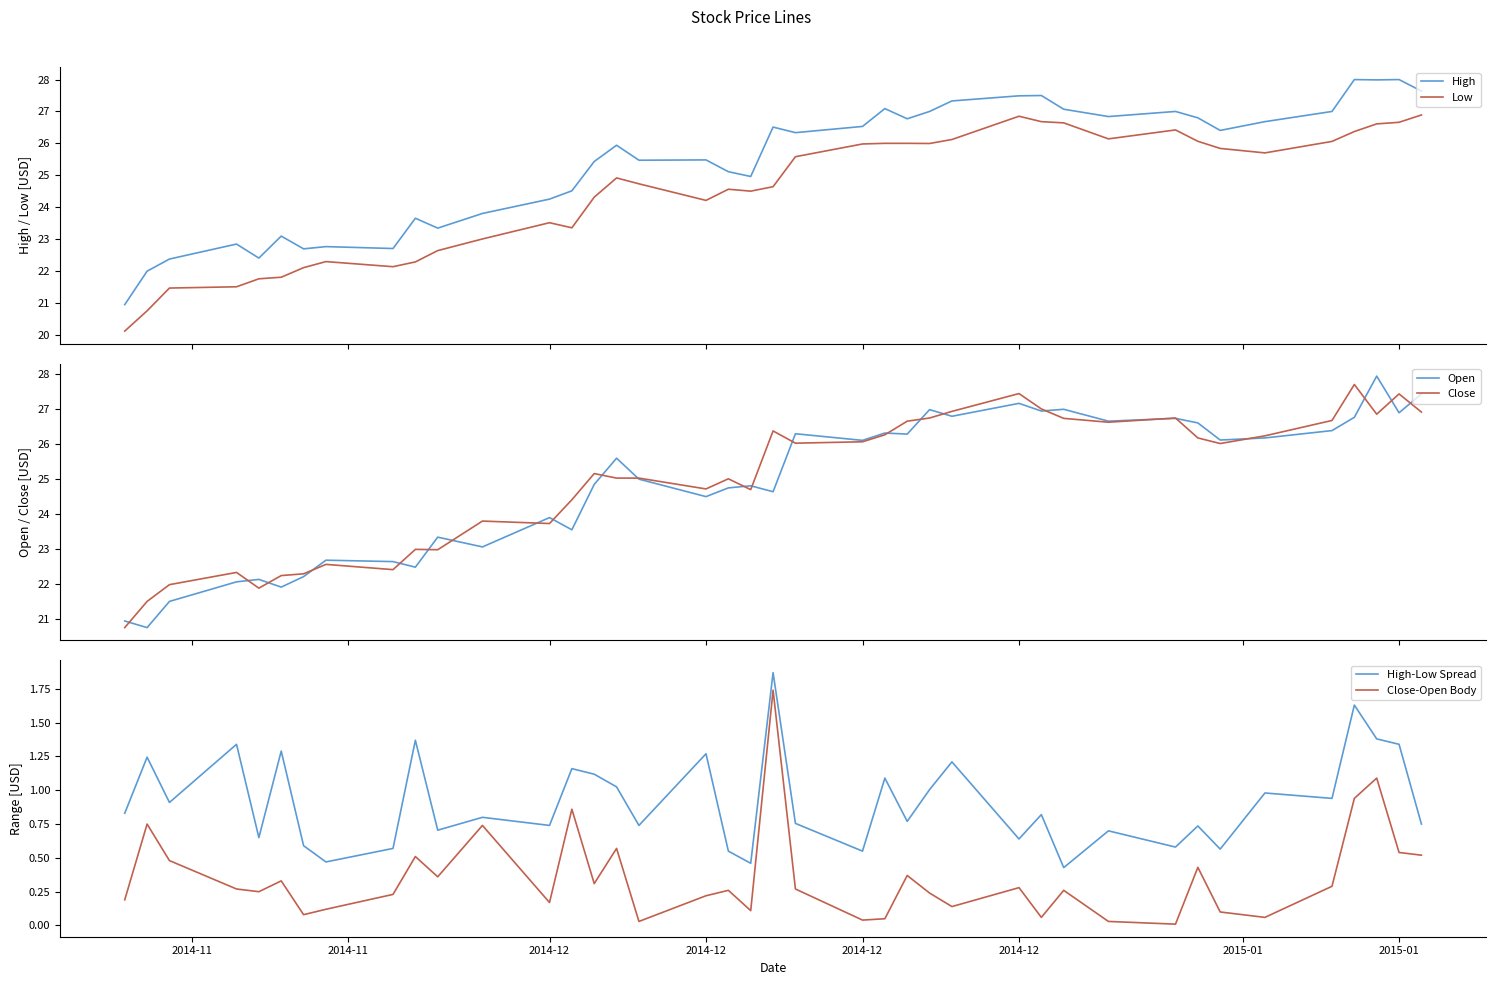

How many lines are shown in the chart?

6